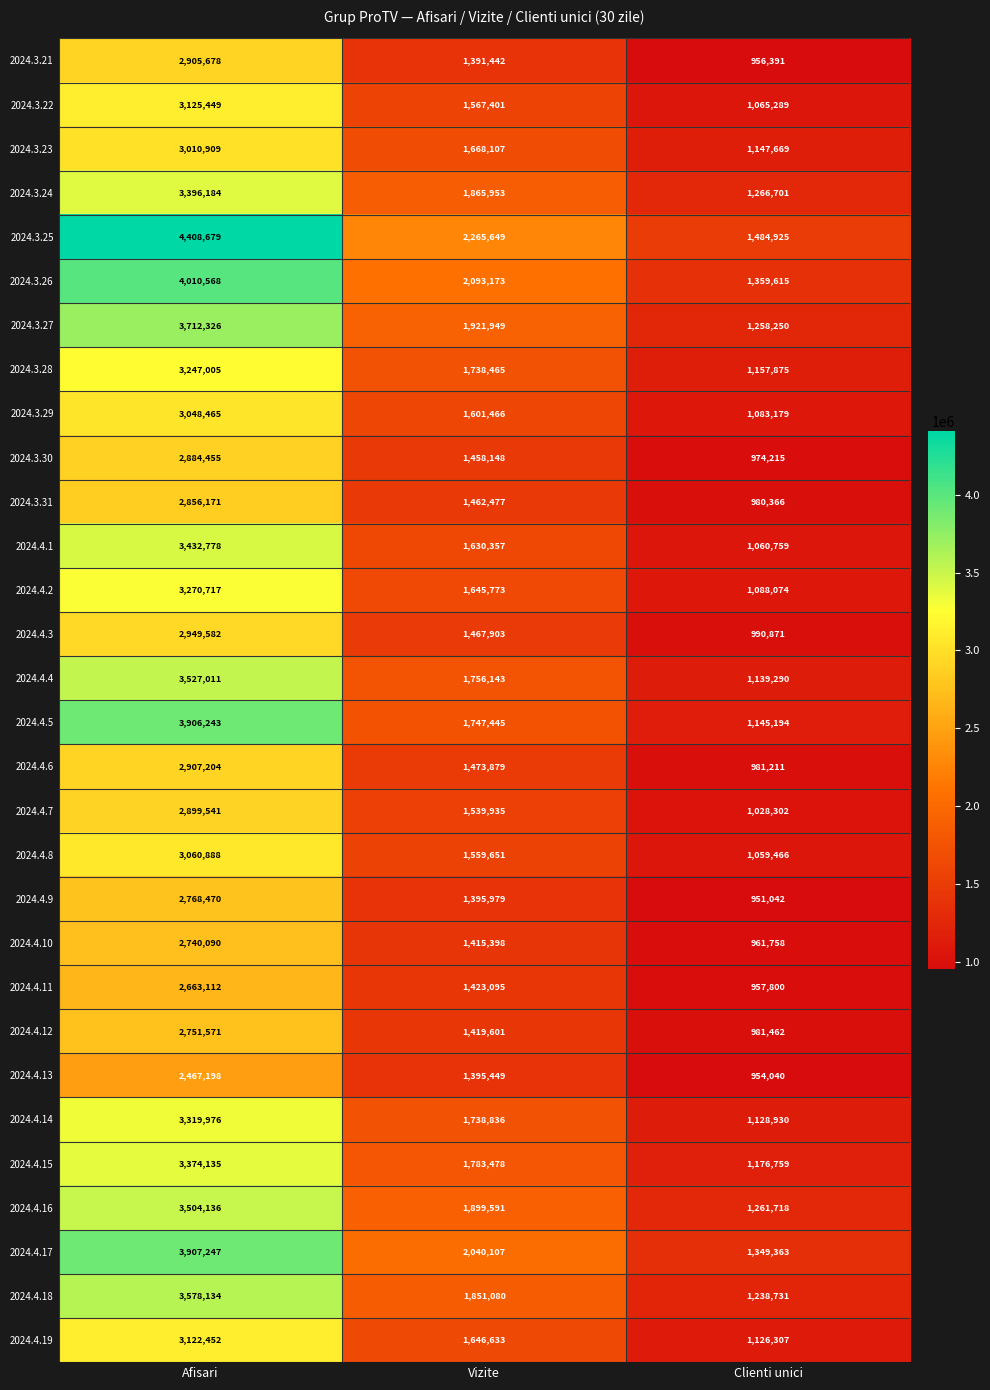

What is the average value of the 2024.4.2 series?

2001521